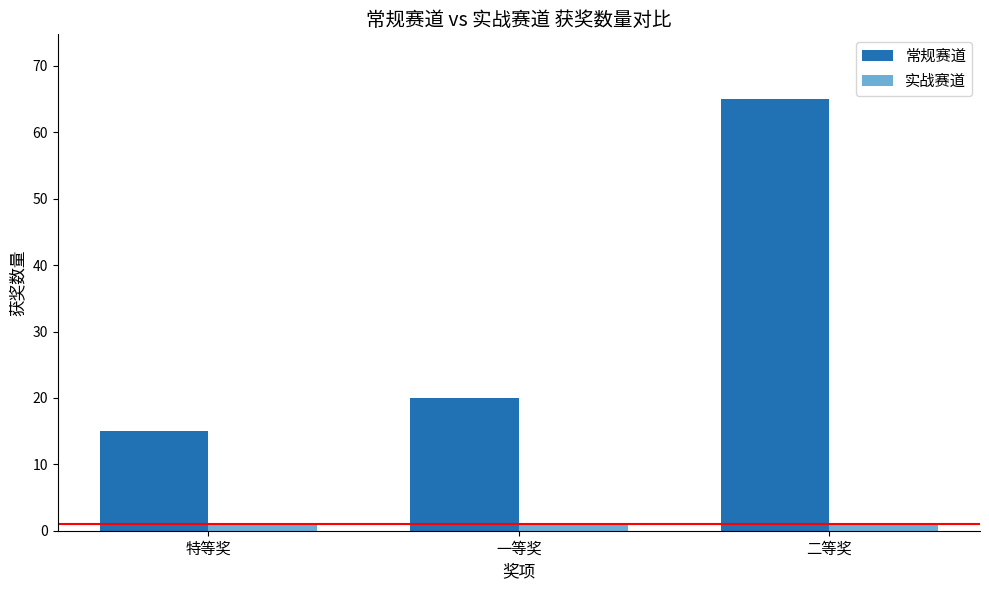

Is it true that 常规赛道 equals 15 at 特等奖?

True